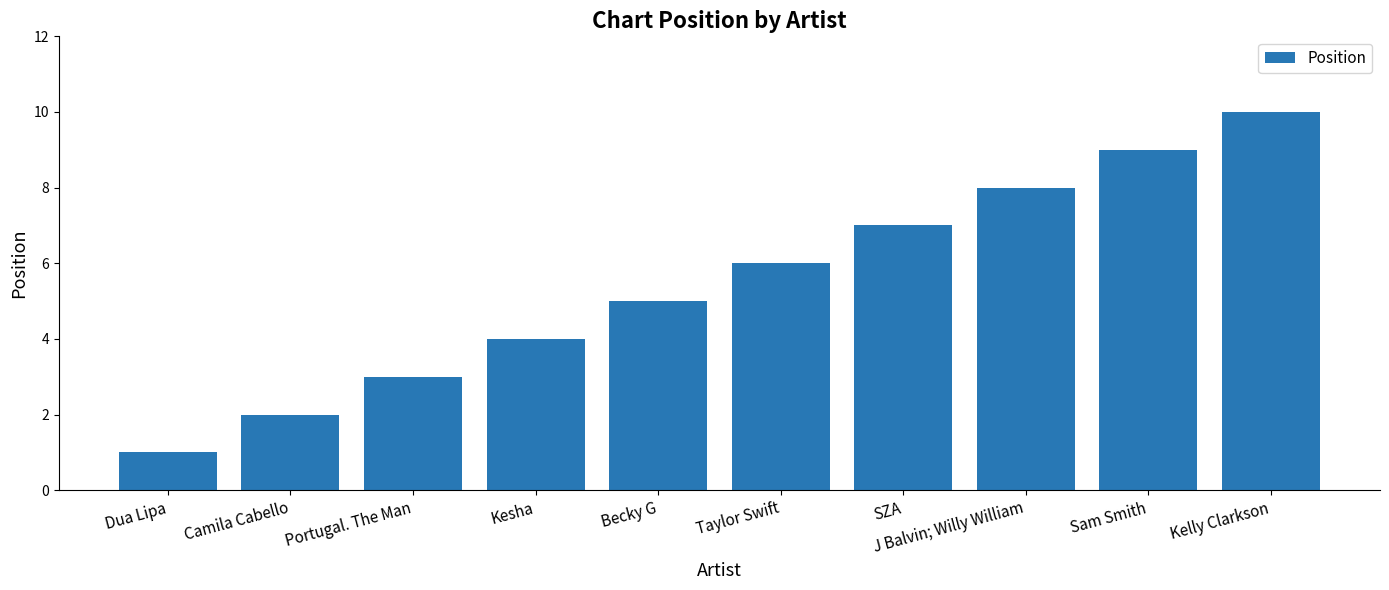

Which category has the highest value across all series?

Kelly Clarkson